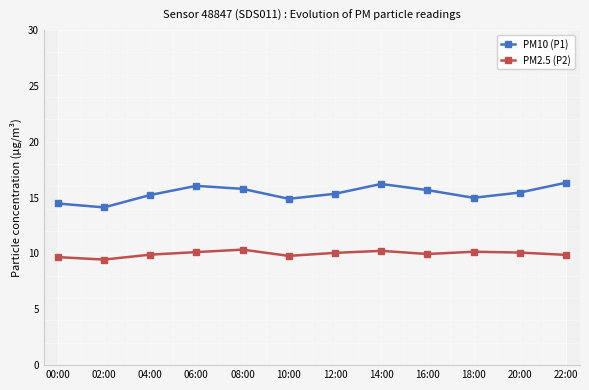

At which category does the chart reach its minimum across all series?

02:00